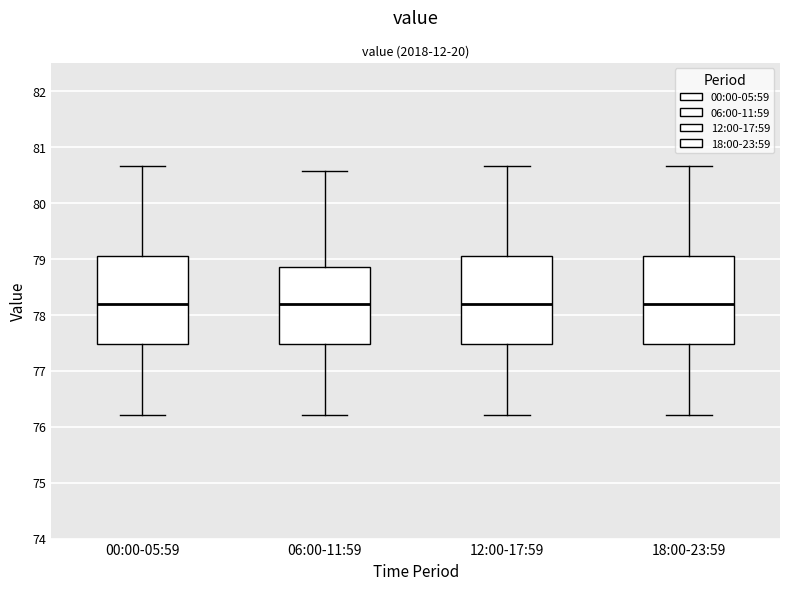

Where is the lower edge of the box for 12:00-17:59 on the y-axis? The values are not printed on the chart, so give them approximately, as read against the axis.

77.5